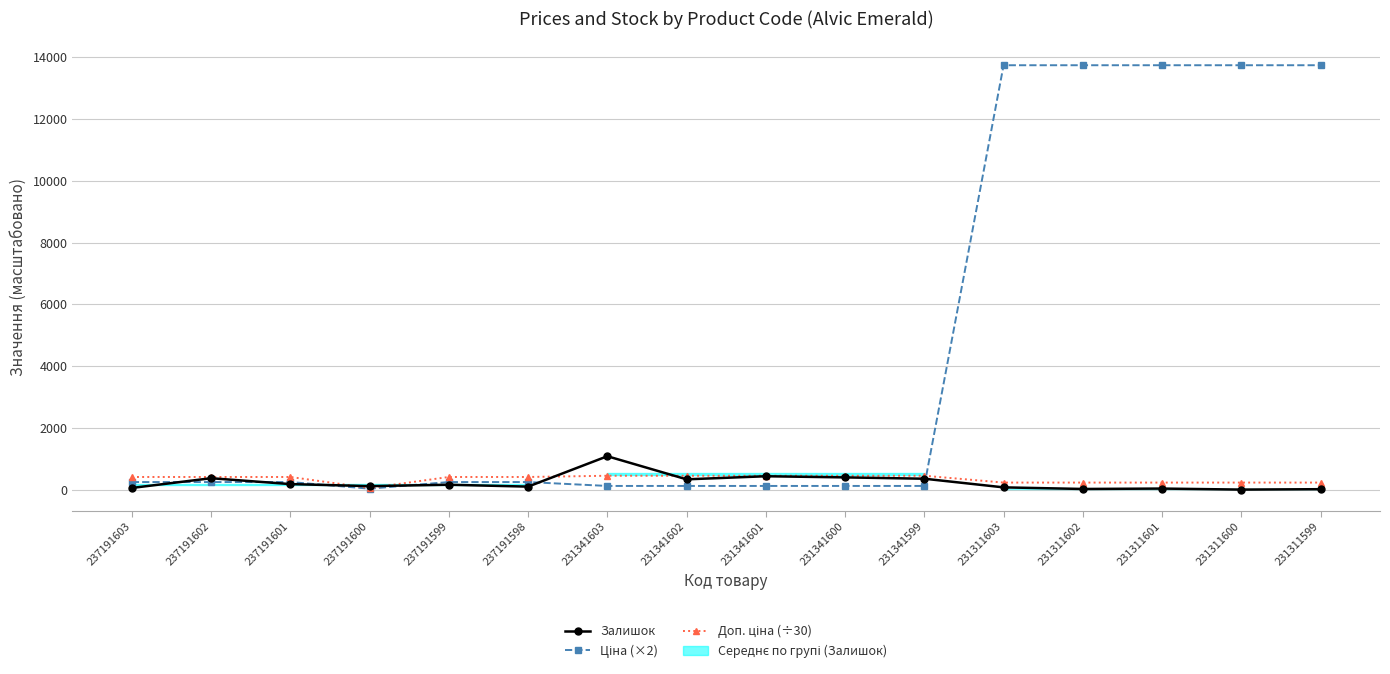

Reading left to right, transcribe all the data shown in this chart.

Залишок: 237191603=55.0	237191602=370.0	237191601=180.0	237191600=114.0	237191599=159.0	237191598=98.0	231341603=1082.0	231341602=334.0	231341601=434.0	231341600=397.0	231341599=354.0	231311603=74.0	231311602=22.0	231311601=35.0	231311600=2.0	231311599=15.0
Ціна (×2): 237191603=246.0	237191602=246.0	237191601=246.0	237191600=32.0	237191599=246.0	237191598=246.0	231341603=119.9	231341602=119.9	231341601=119.9	231341600=119.9	231341599=119.9	231311603=13738.8	231311602=13738.8	231311601=13738.8	231311600=13738.8	231311599=13738.8
Доп. ціна (÷30): 237191603=410.1	237191602=410.1	237191601=410.1	237191600=53.3	237191599=410.1	237191598=410.1	231341603=449.8	231341602=449.8	231341601=449.8	231341600=449.8	231341599=449.8	231311603=229.0	231311602=229.0	231311601=229.0	231311600=229.0	231311599=229.0